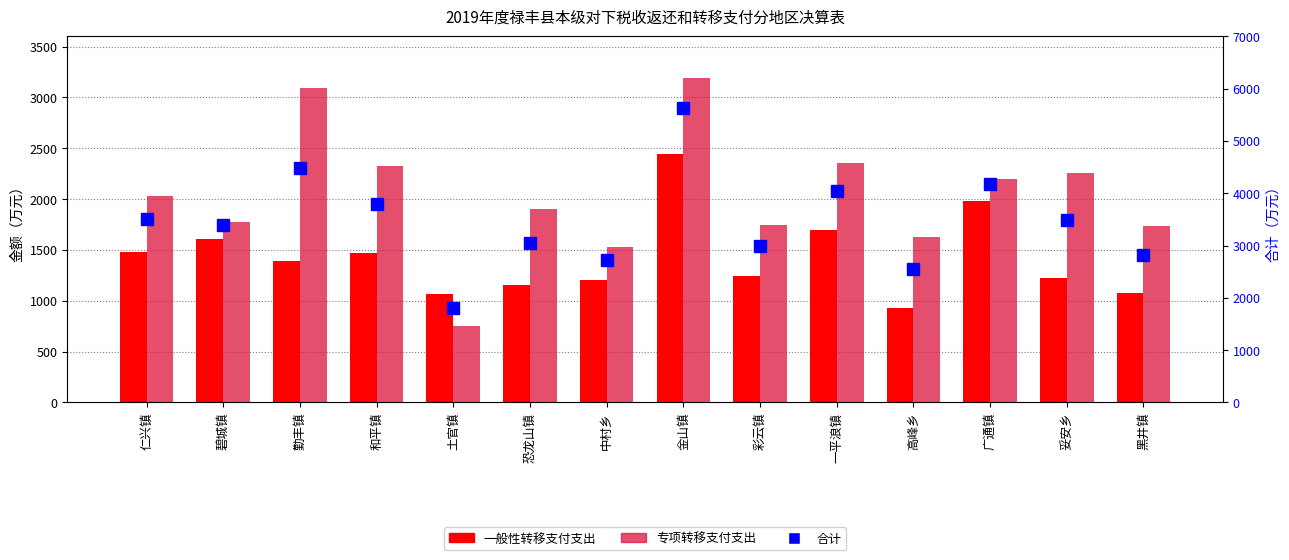

What is the spread (max minus min) of values at 勤丰镇?

3088